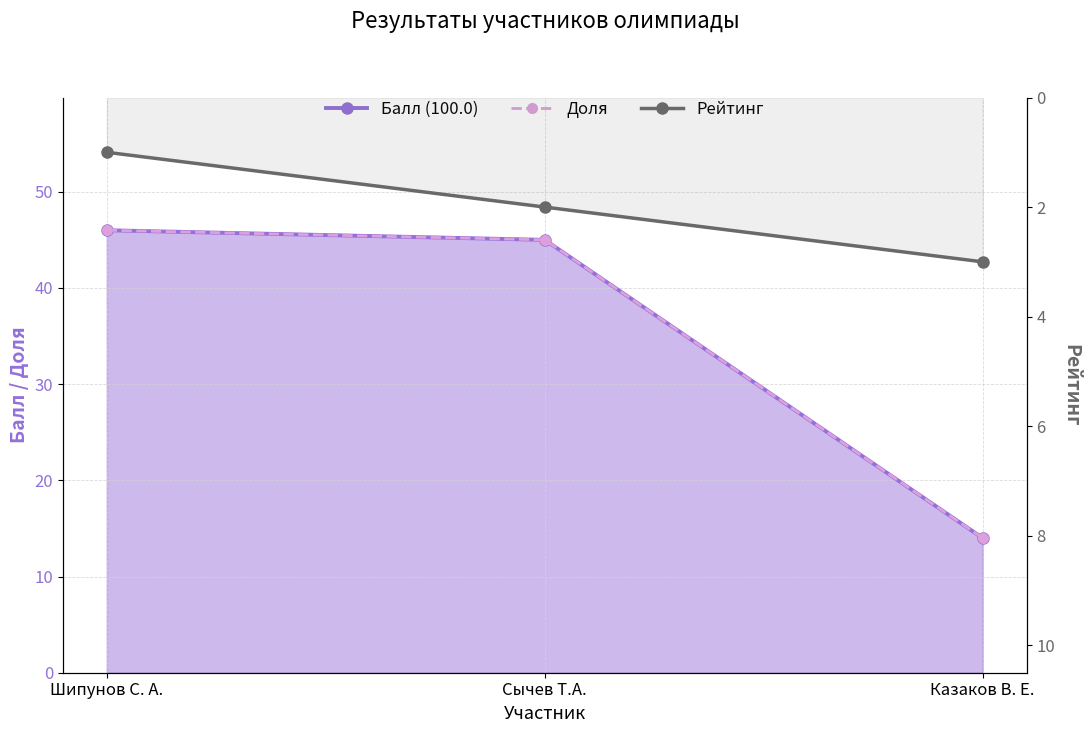

Is the value of Рейтинг at Шипунов С. А. greater than the value of Доля at Казаков В. Е.?

No